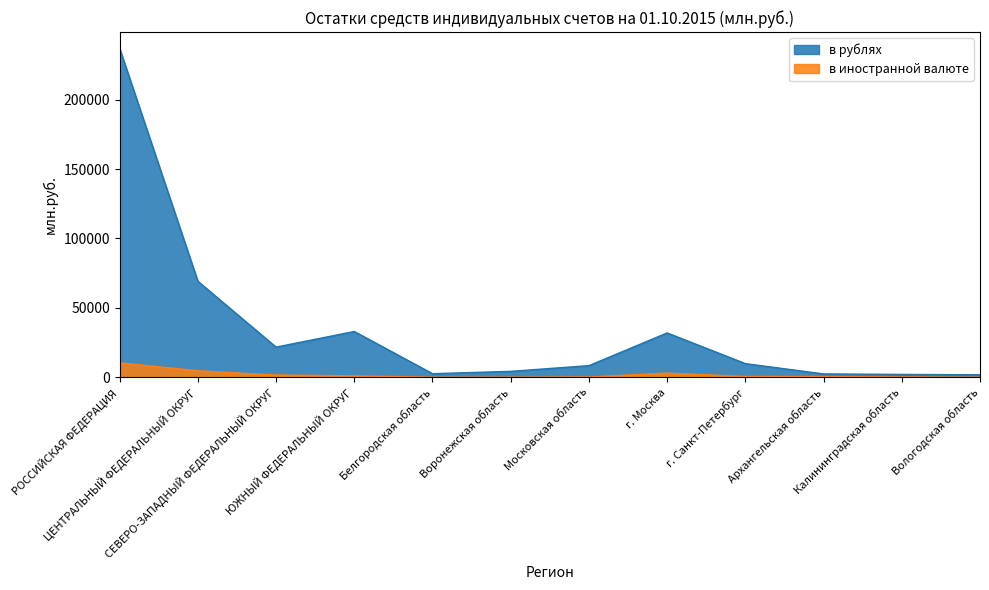

What is the difference between the maximum and minimum values in the в иностранной валюте series?

10358